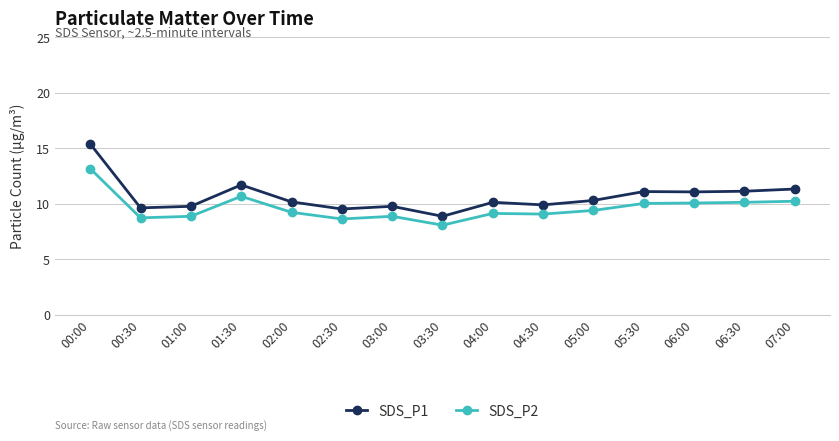

What is the sum of all SDS_P2 values?

144.3